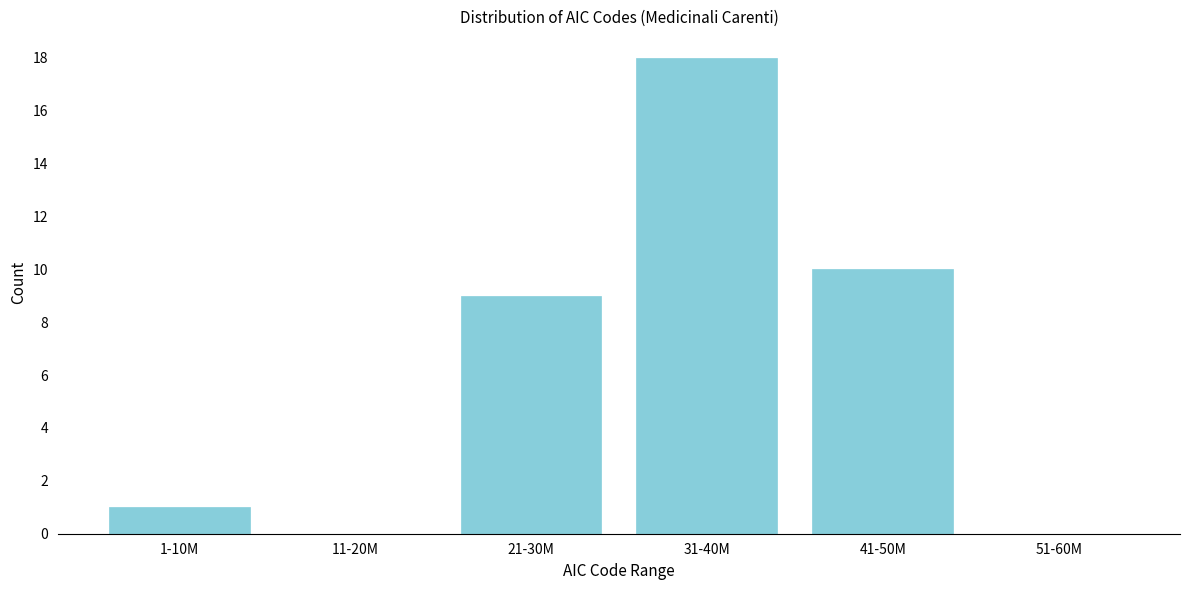

Reading left to right, transcribe all the data shown in this chart.

1-10M=1	11-20M=0	21-30M=9	31-40M=18	41-50M=10	51-60M=0